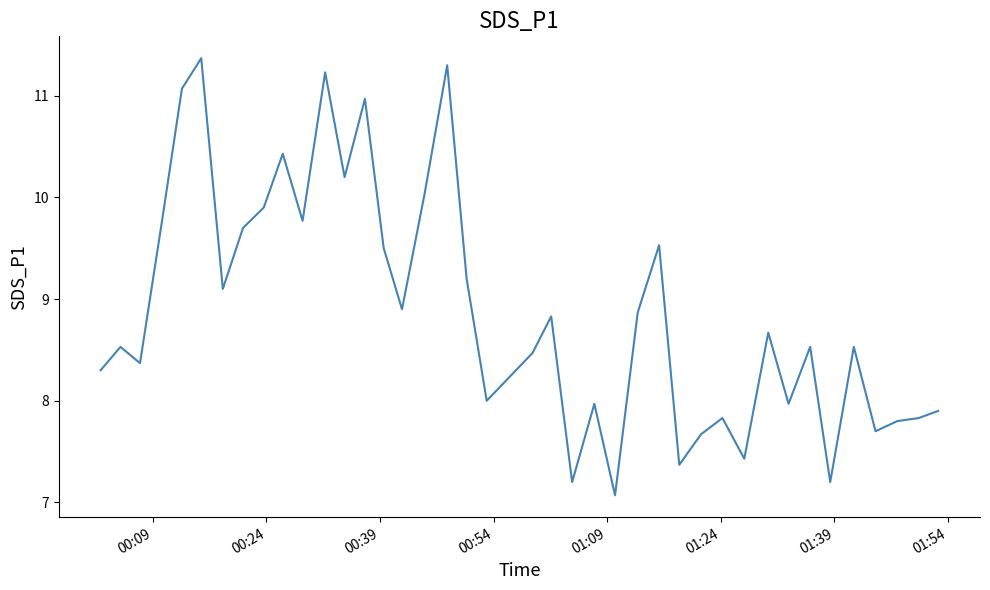

How many series are shown in this chart?

1